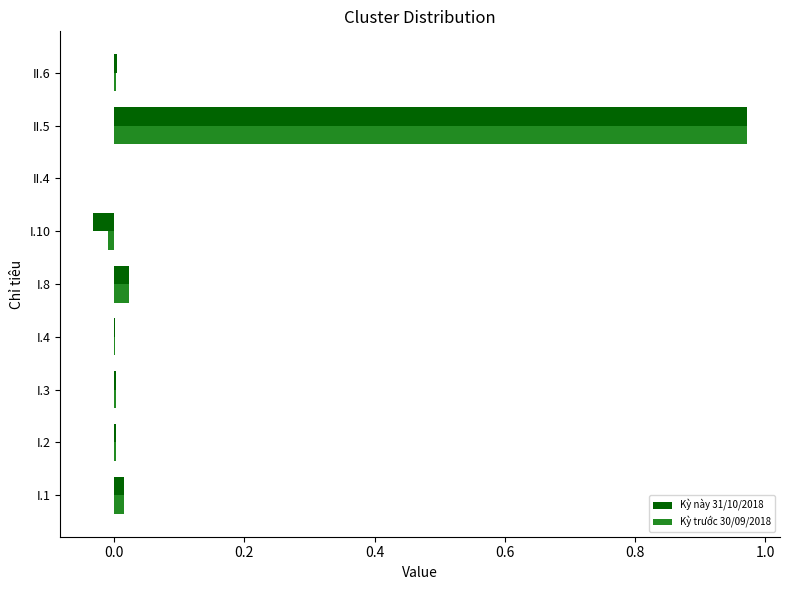

The value of Kỳ này 31/10/2018 at I.1 is 0.0. True or false?

True